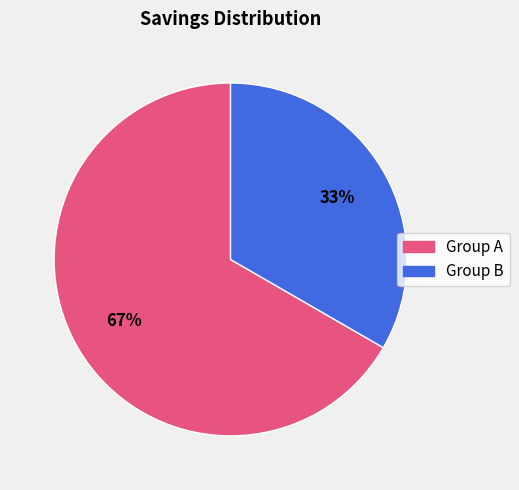

To the nearest percent, what is the average slice percentage?

50%